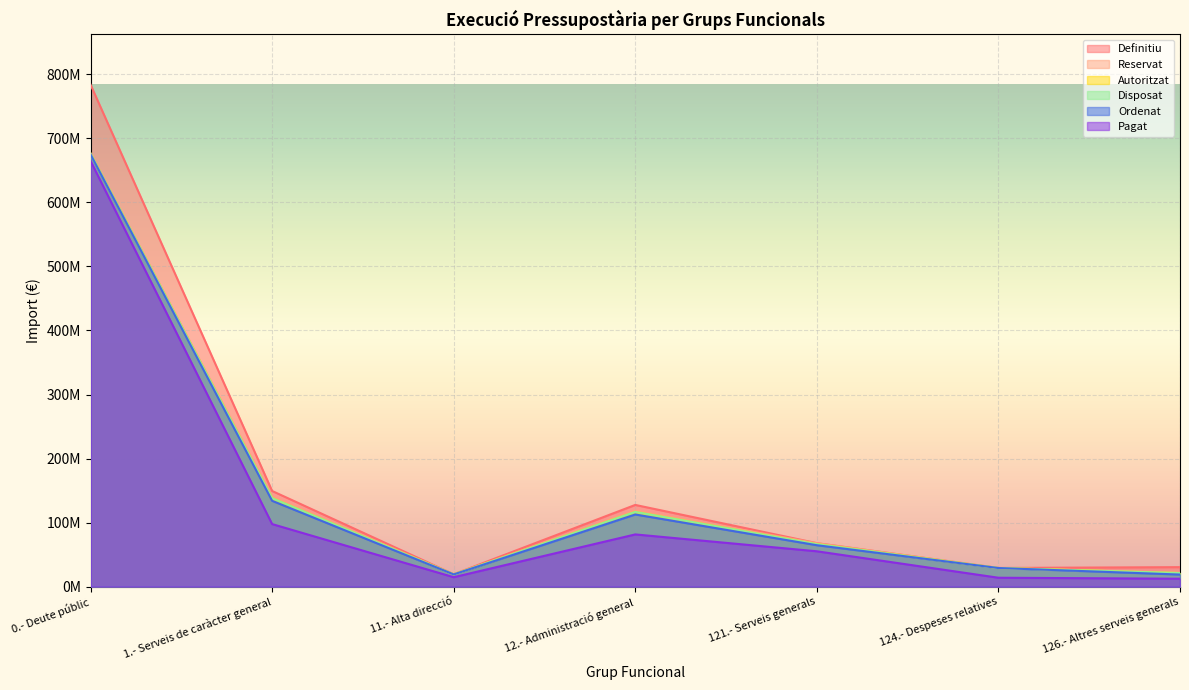

How many data points in Pagat are less than 55227865?

3